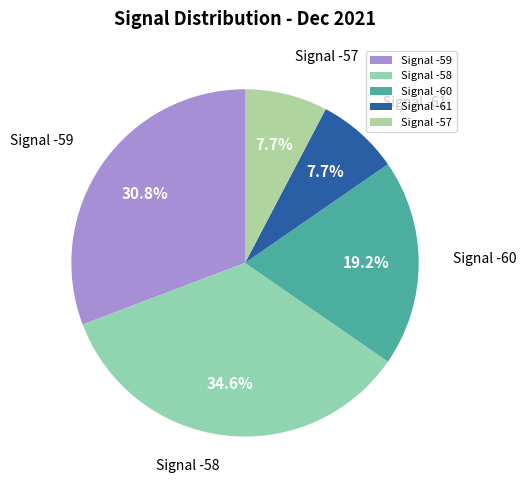

Which has a higher value, Signal -61 or Signal -60?

Signal -60